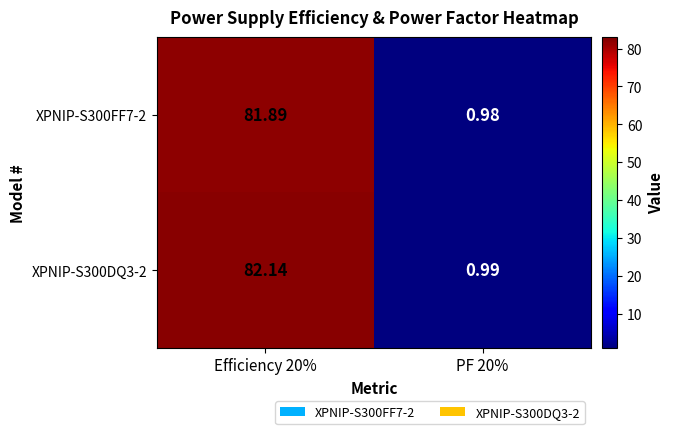

Is the value of XPNIP-S300DQ3-2 at PF 20% greater than the value of XPNIP-S300FF7-2 at PF 20%?

Yes